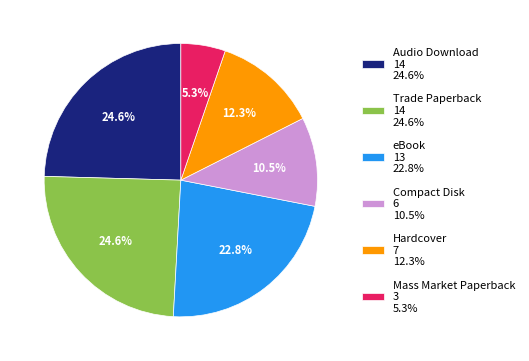

What percentage is NOT represented by Trade Paperback 14 24.6%?

75.4%